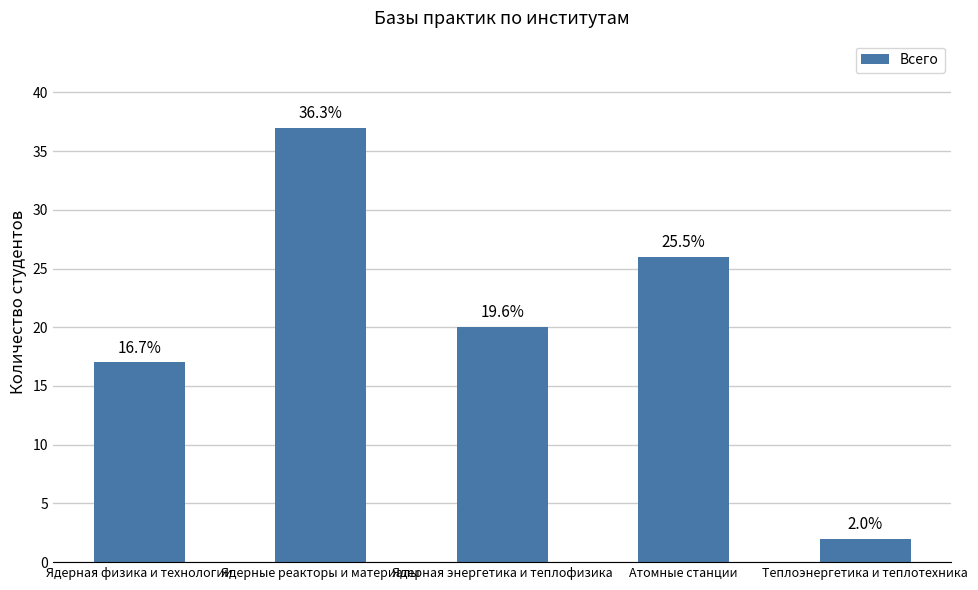

List the labels in order of value, largest first.

Ядерные реакторы и материалы, Атомные станции, Ядерная энергетика и теплофизика, Ядерная физика и технологии, Теплоэнергетика и теплотехника